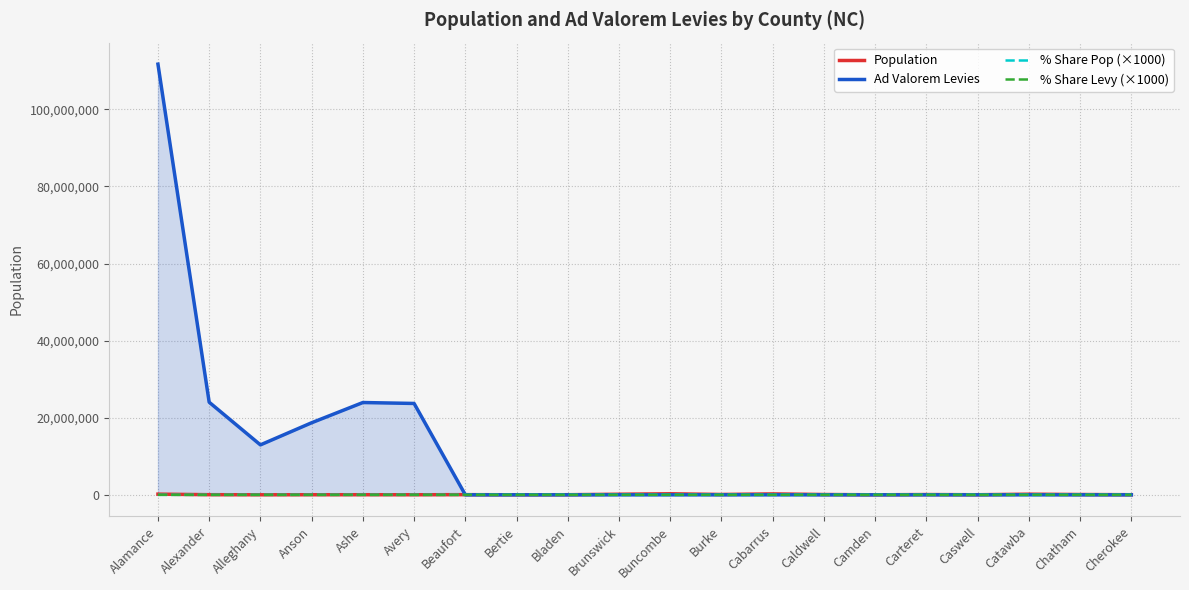

What is the label of the 16th point from the left?

Carteret